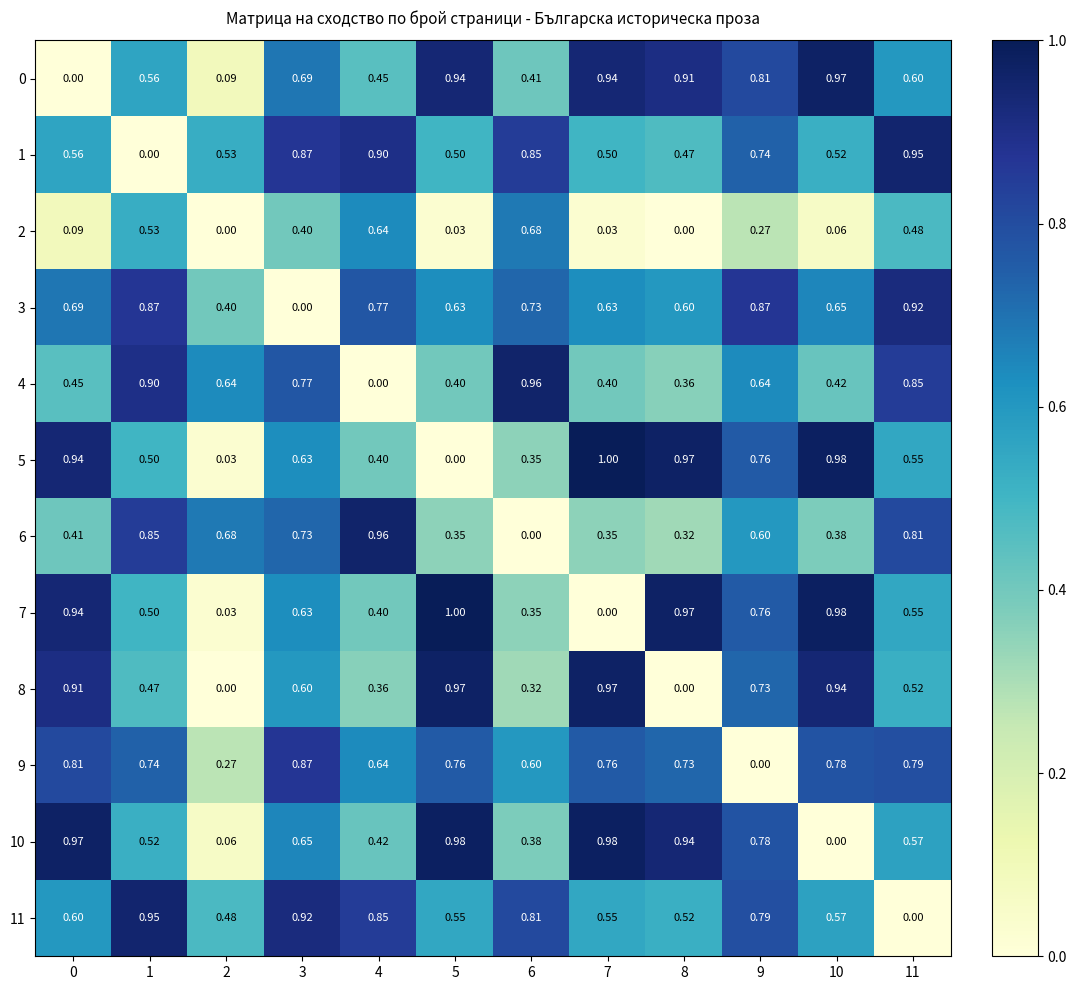

What is the total value across all series at 0?

7.4